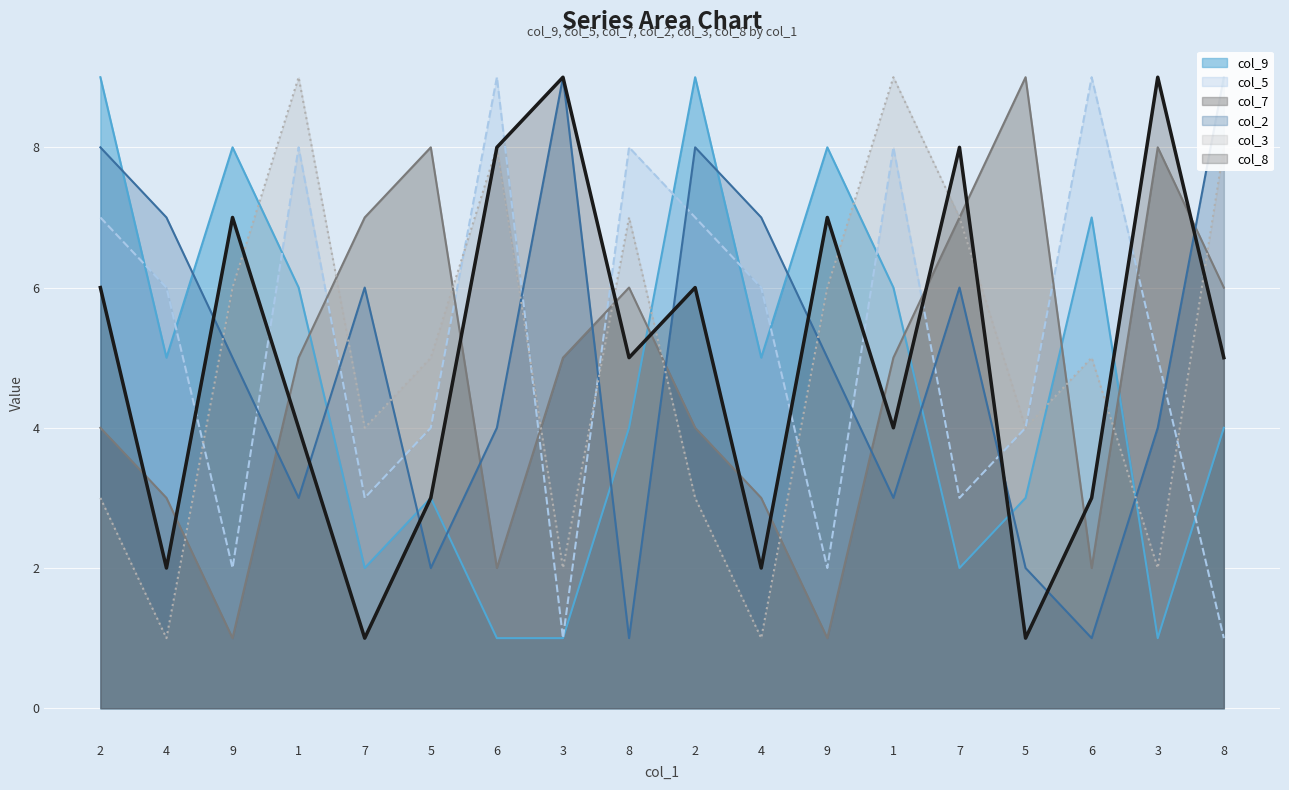

Does the chart display data point markers on the line(s)?

No